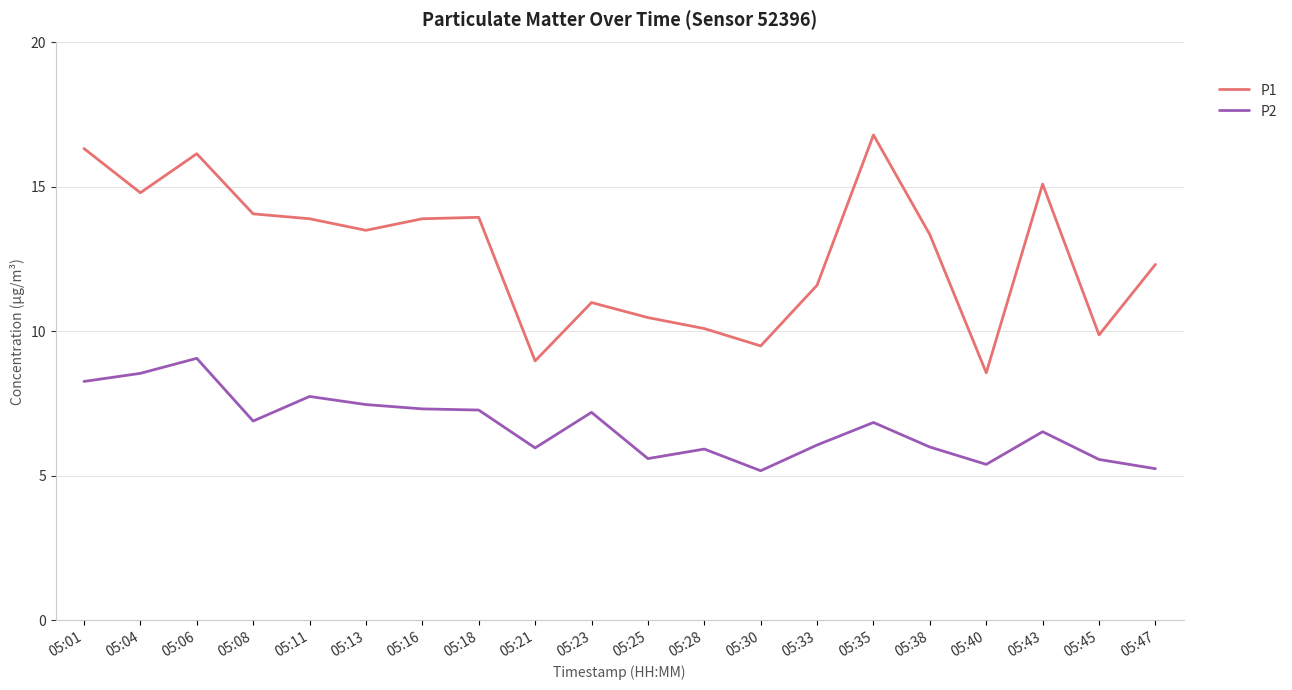

Which series has the largest range (max minus min)?

P1